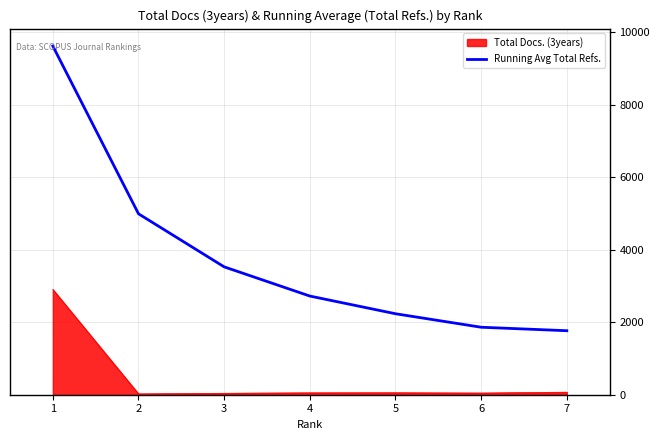

At which category does the chart reach its peak across all series?

1